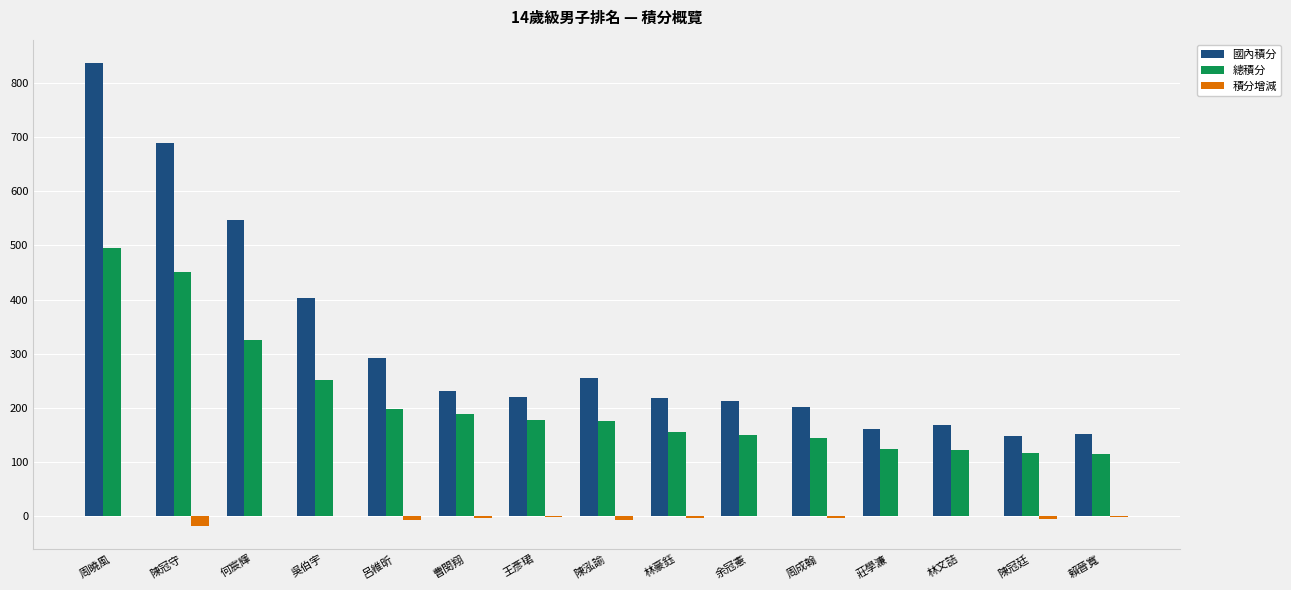

The value of 總積分 at 周成翰 is 91.6. True or false?

False